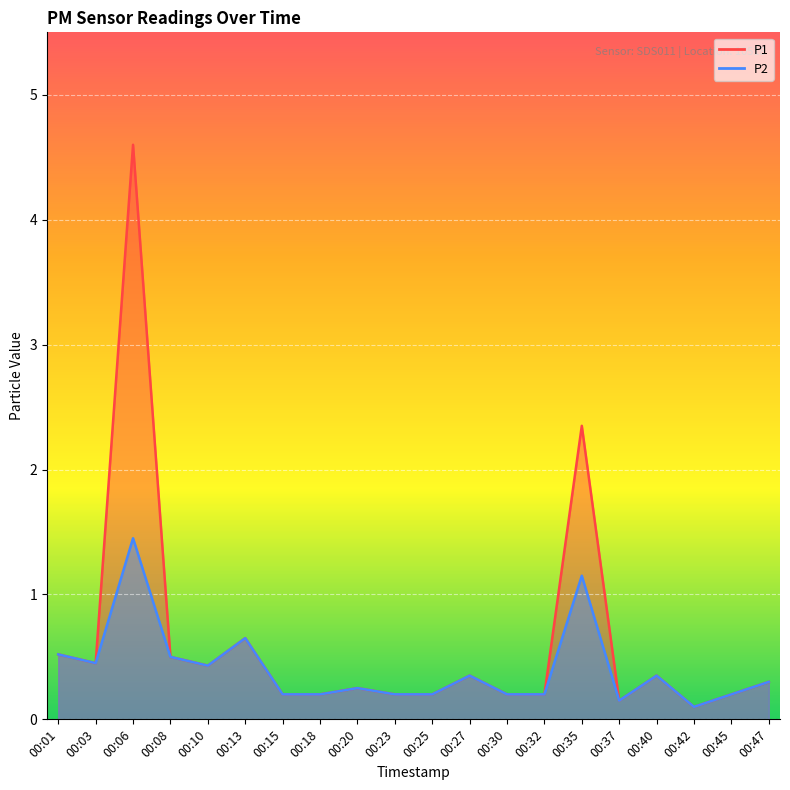

Where is P1 nearest to the value 2?

00:35